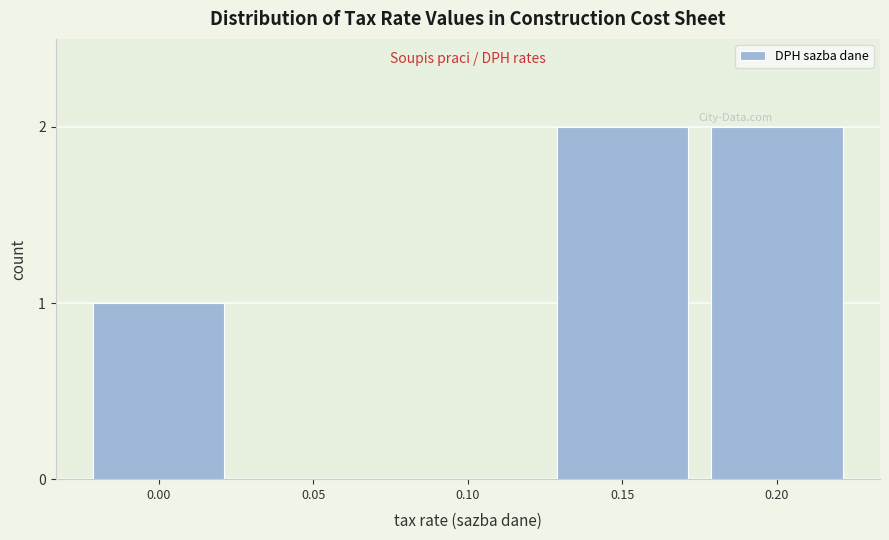

Reading left to right, extract all data points from this chart.

0.00=1	0.05=0	0.10=0	0.15=2	0.20=2